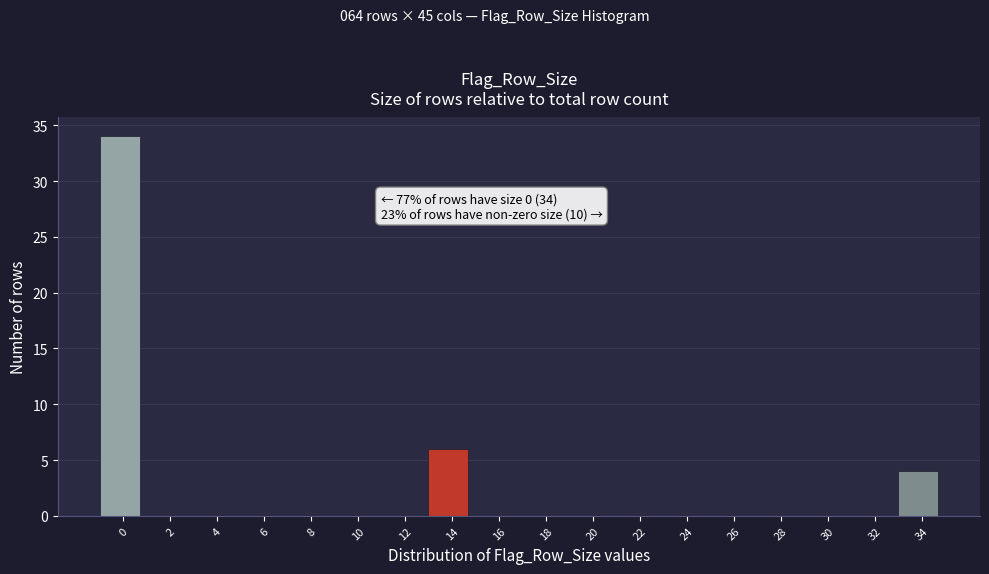

Over which range of the x-axis is the bar tallest?

-1 to 1